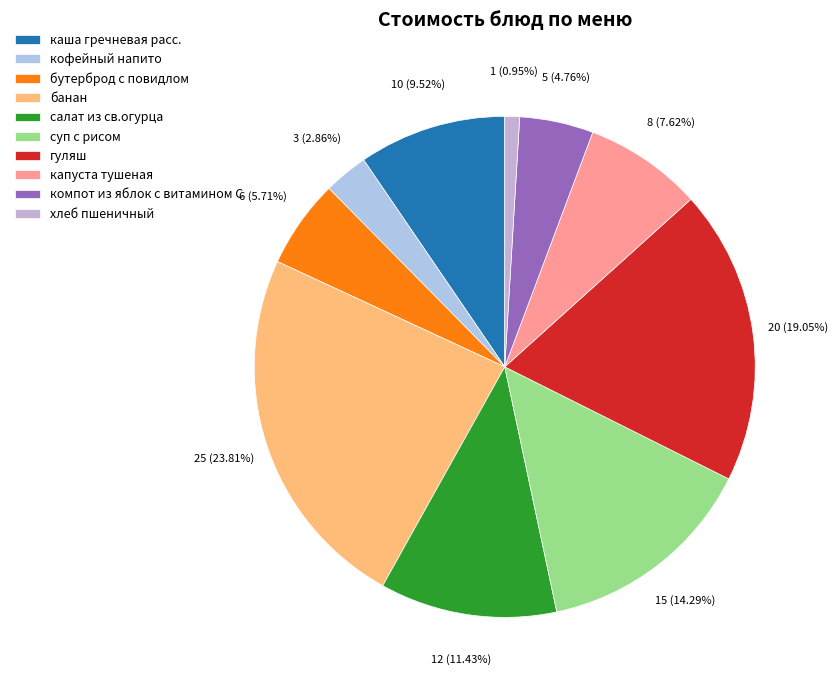

To the nearest percent, what is the combined percentage of банан and гуляш?

43%